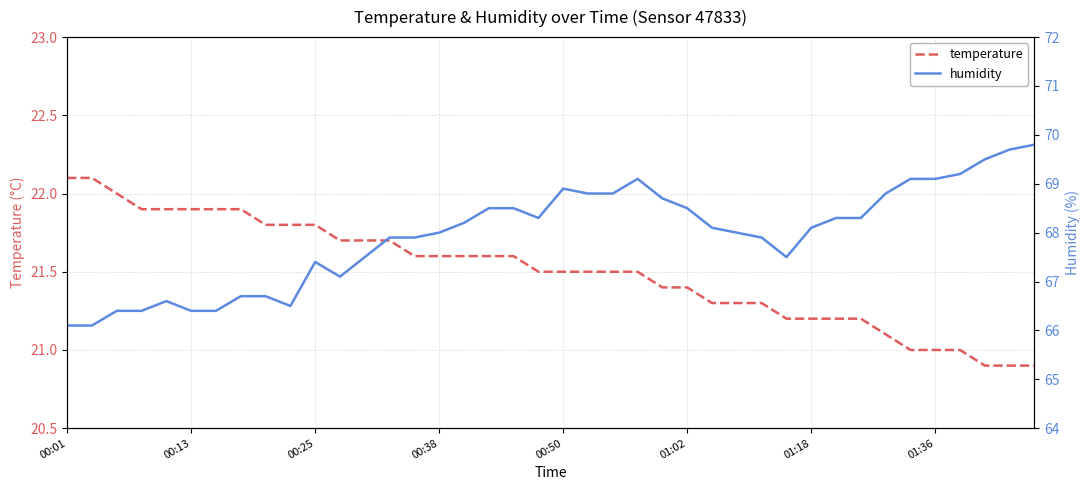

At which category does humidity reach its first local valley?

9